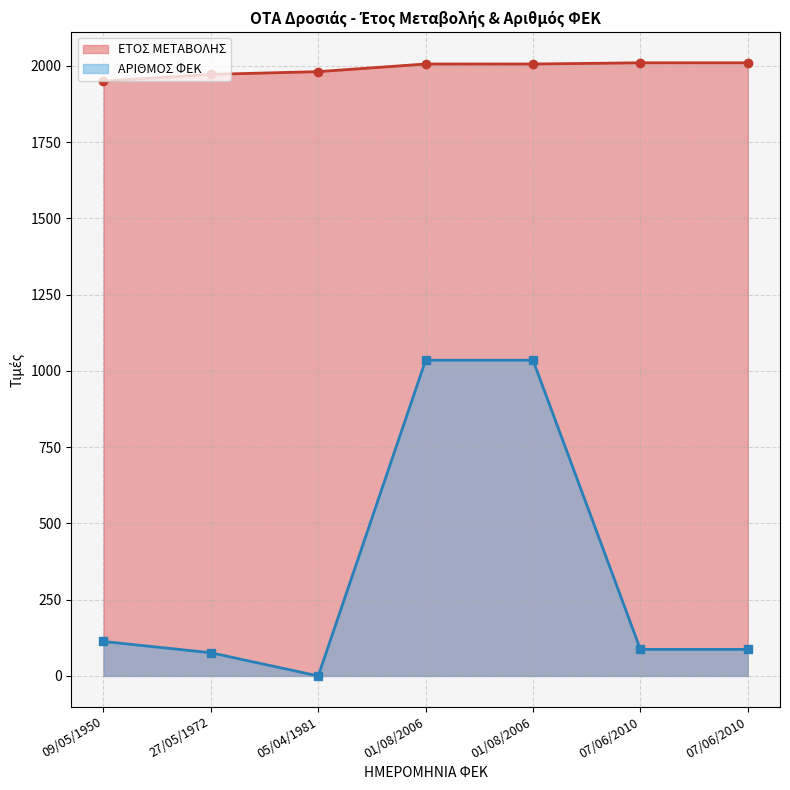

The ΕΤΟΣ ΜΕΤΑΒΟΛΗΣ series shows 1950 at 09/05/1950. True or false?

True